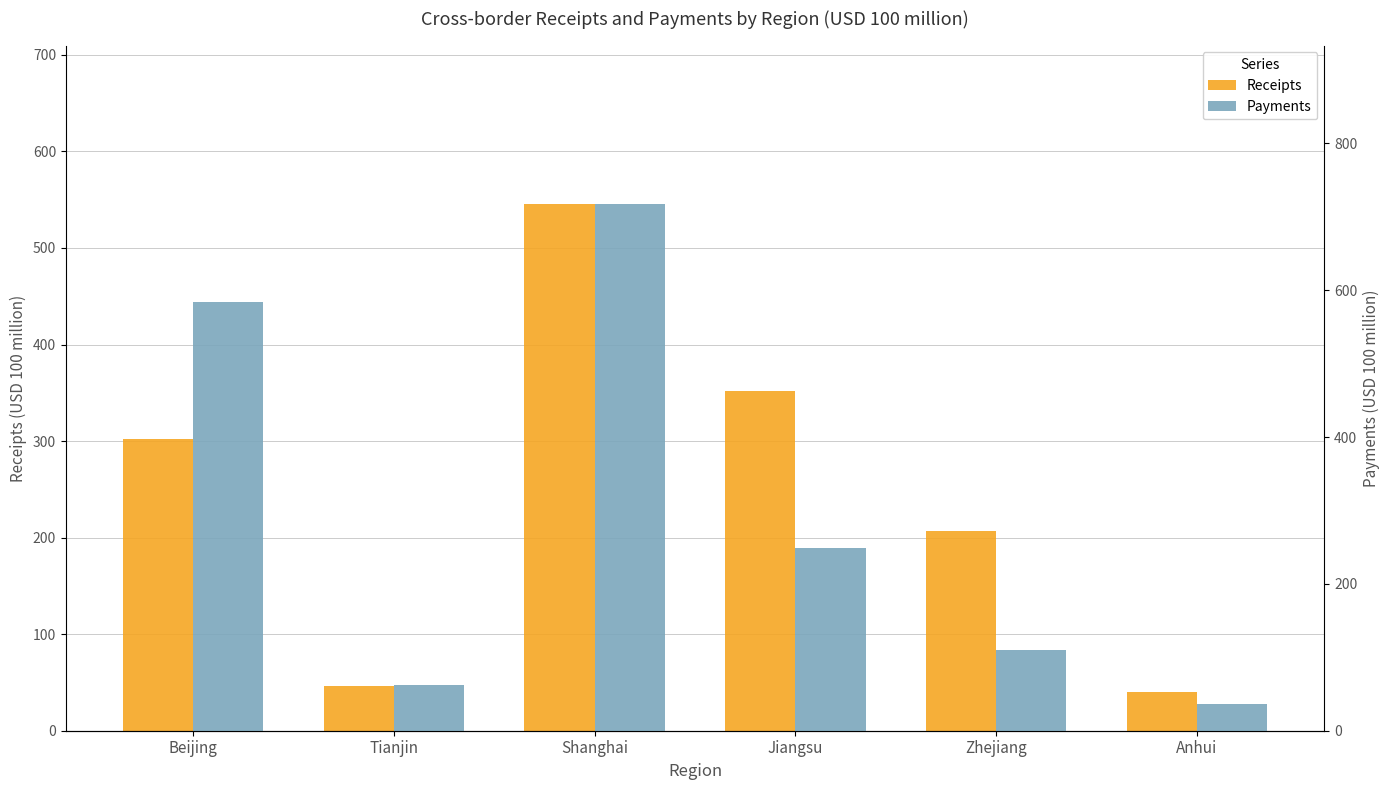

At which category does the chart reach its minimum across all series?

Anhui